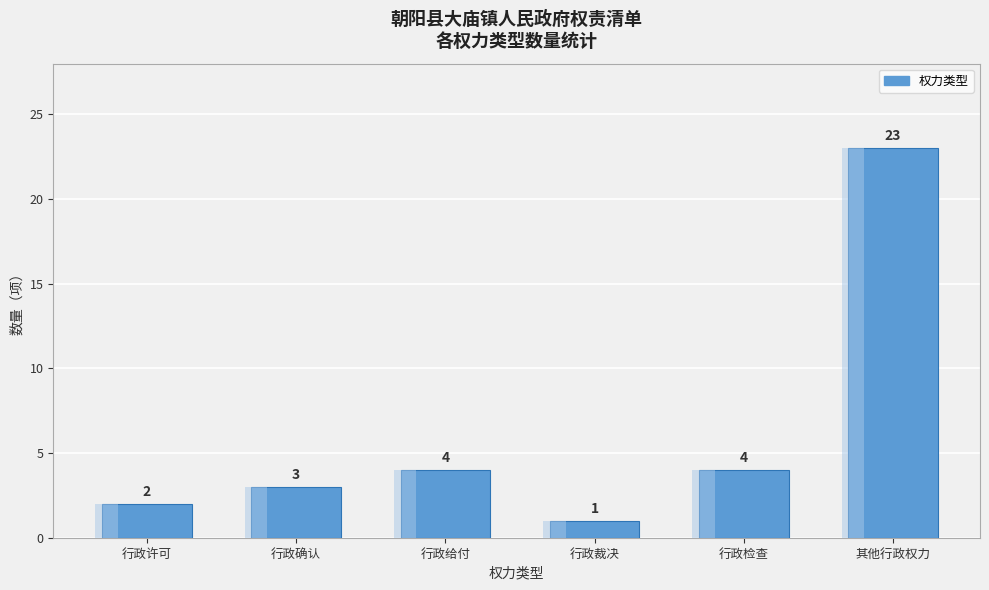

What is the change in value from 行政许可 to 其他行政权力?

+21